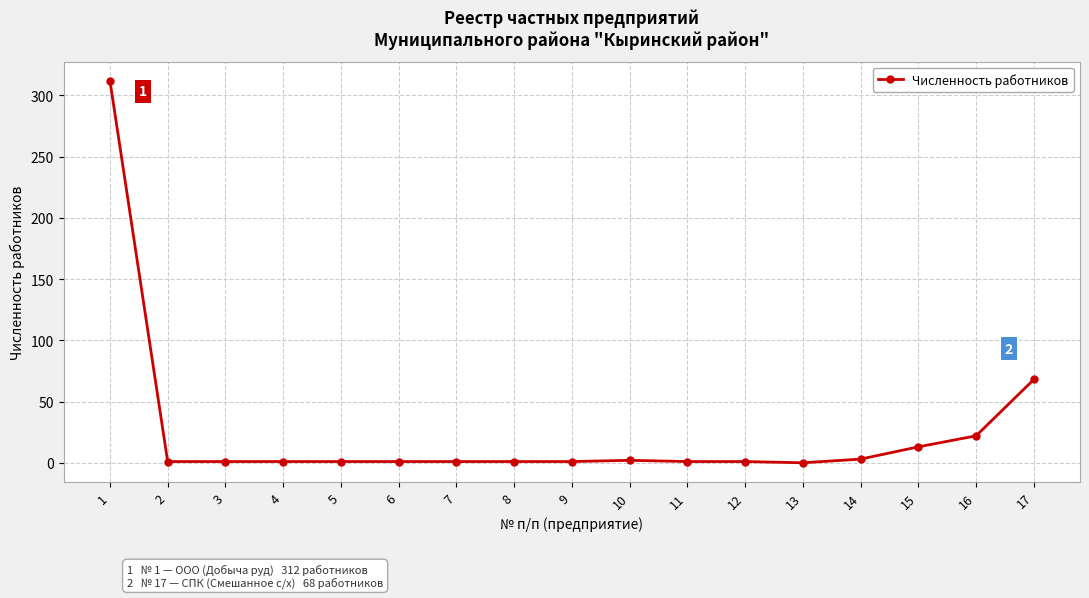

True or false: the data shows 1 at 11.

True